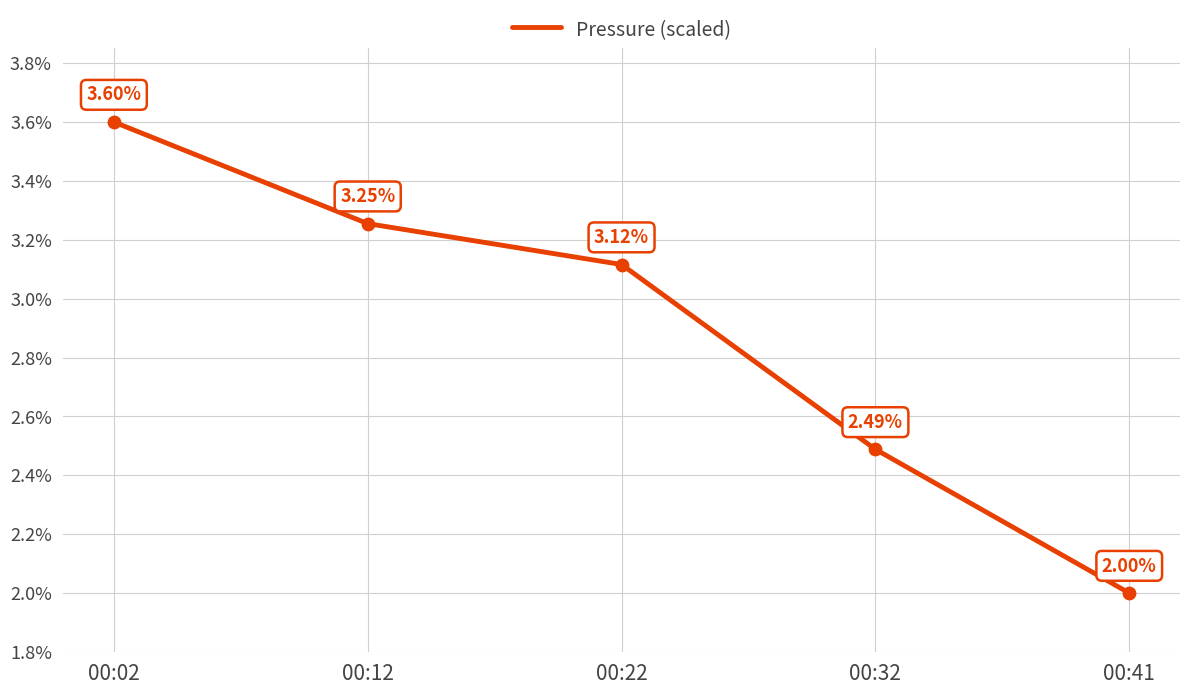

What is the change in value from 00:12 to 00:32?

-0.8